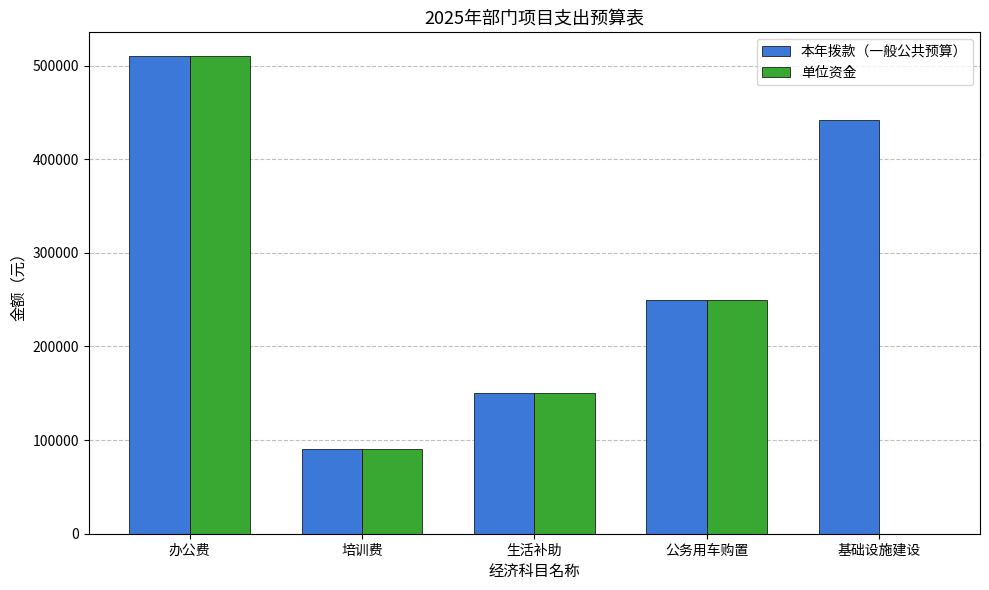

What is the sum of all 本年拨款（一般公共预算） values?

1441630